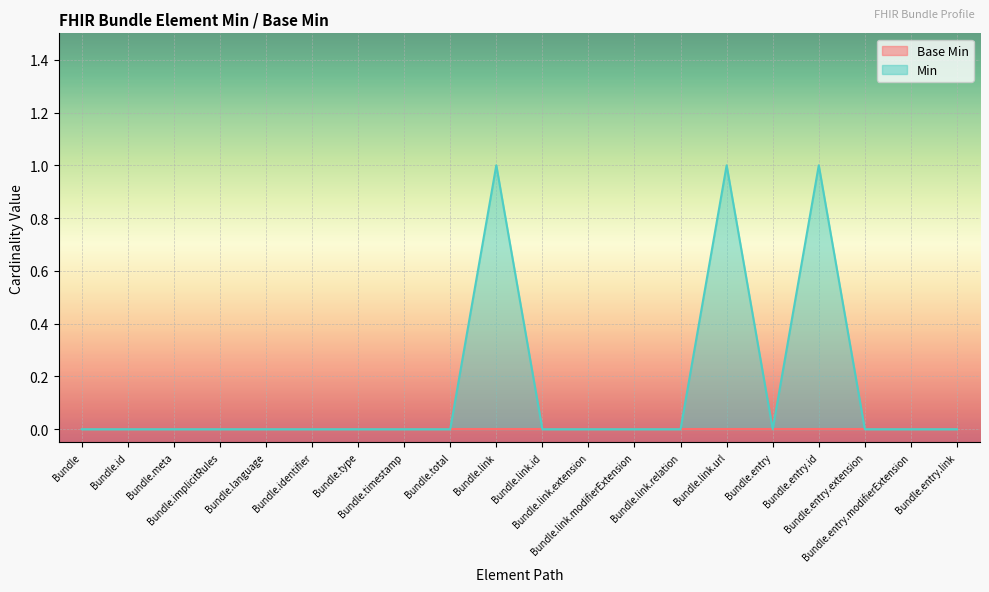

Reading left to right, extract all data points from this chart.

0	0	0	0	0	0	0	0	0	1	0	0	0	0	1	0	1	0	0	0